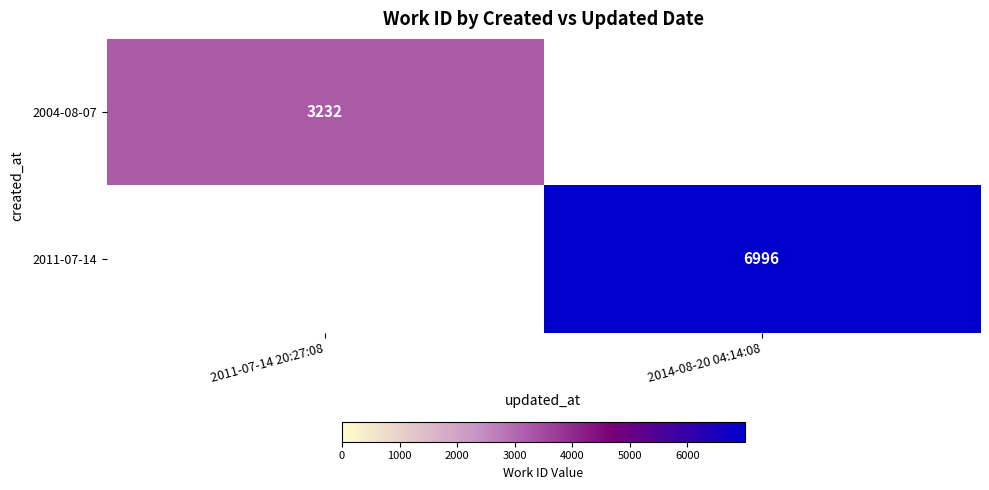

How many series are shown in this chart?

2